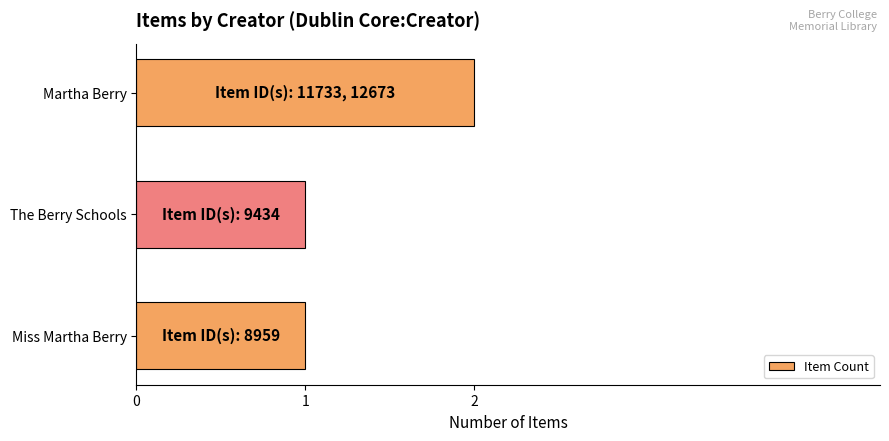

What is the sum of all values?

4